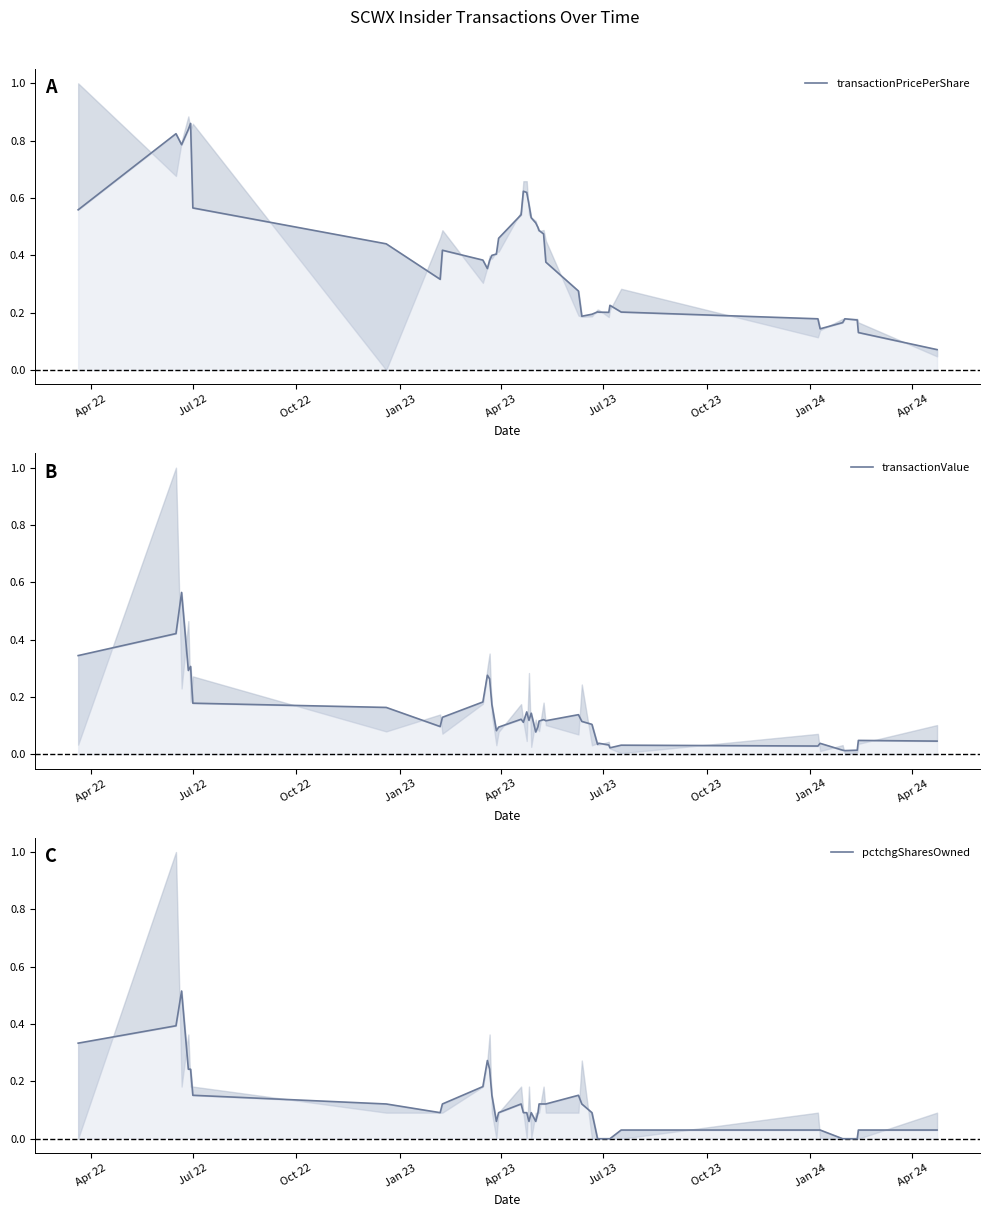

At how many categories does at least one series exceed 0?

40